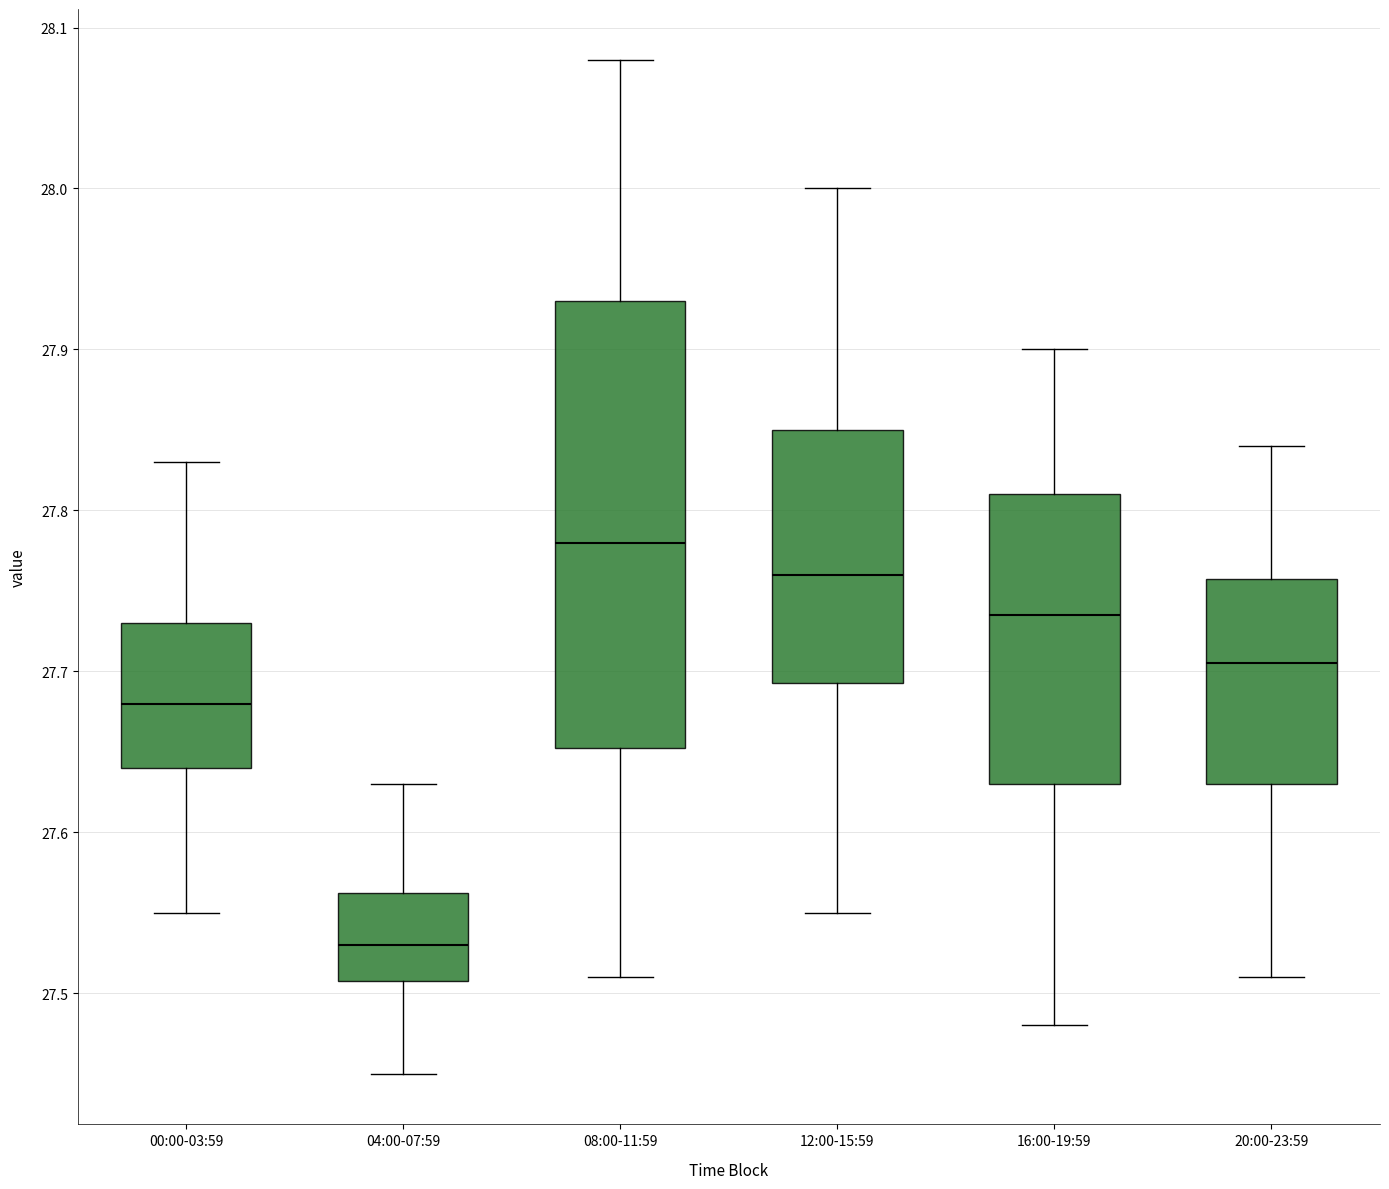

Which box has the highest median line?

08:00-11:59